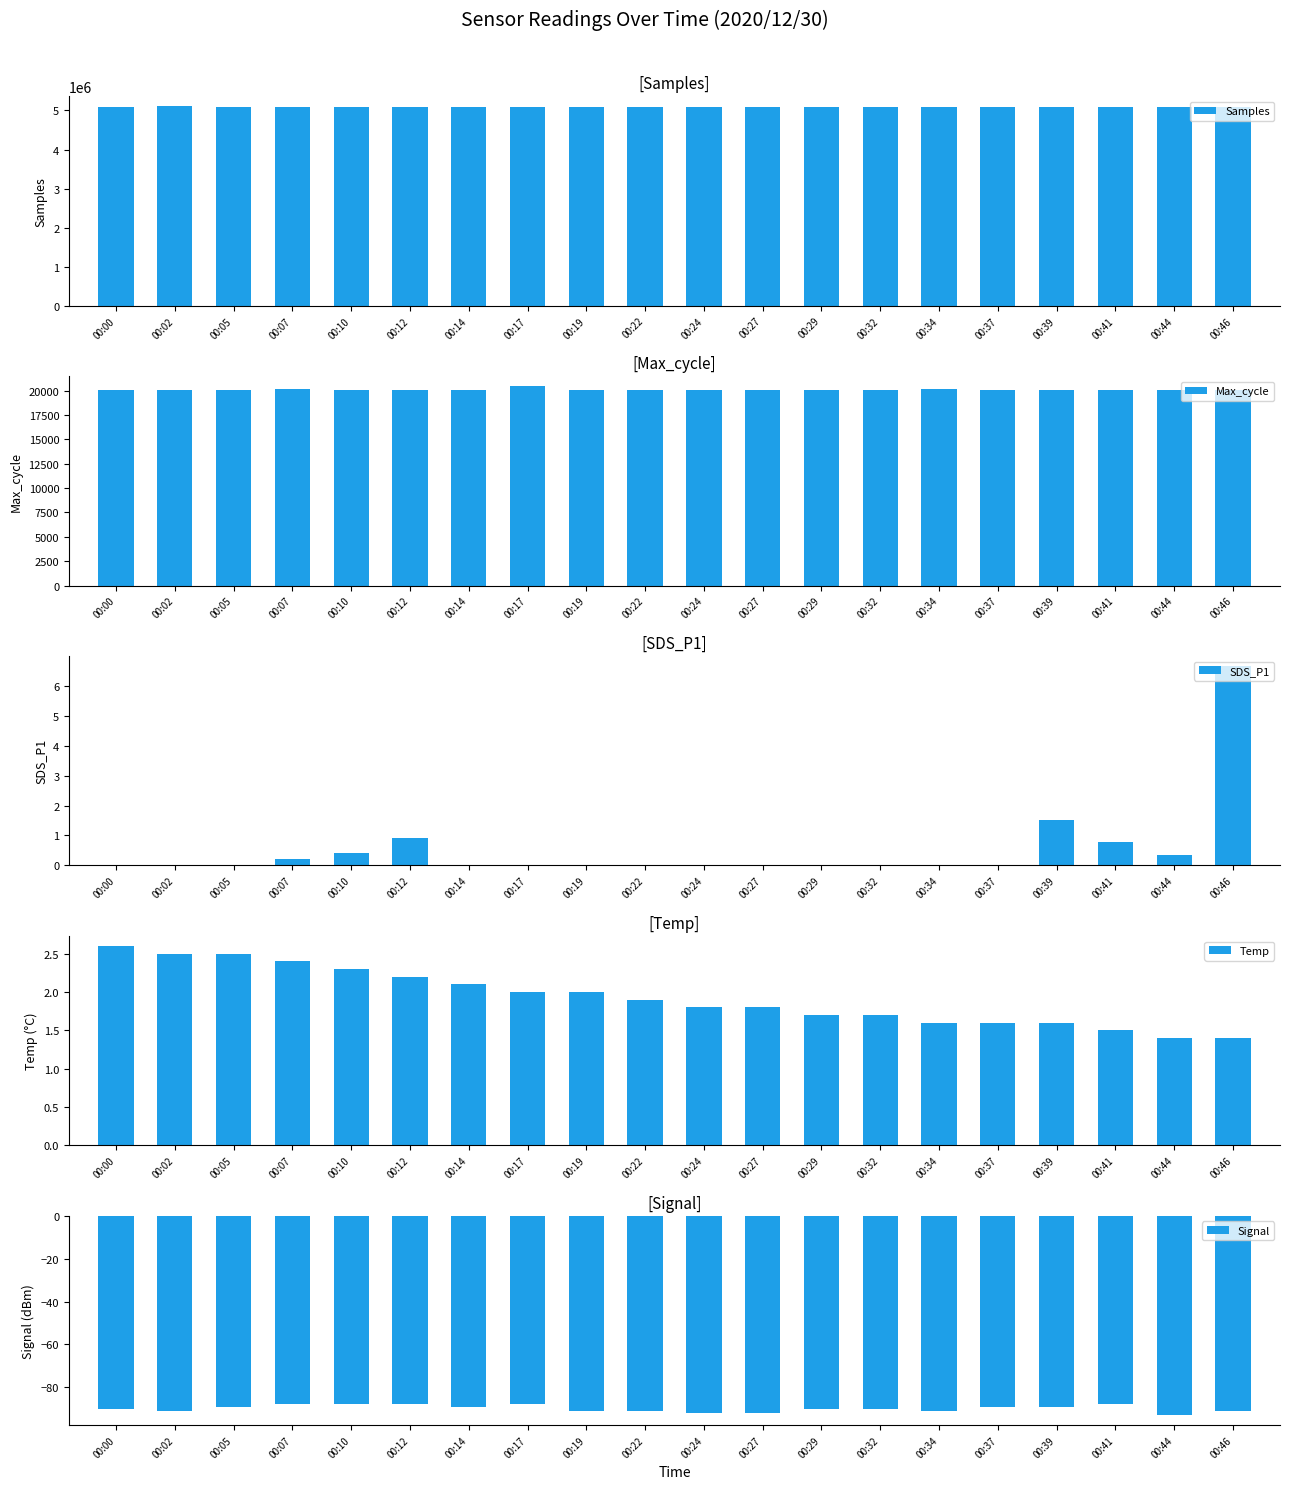

At how many categories does at least one series exceed 4922816?

20